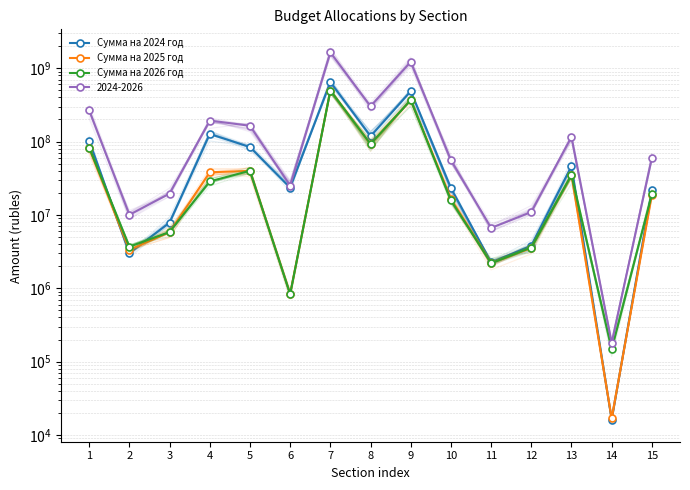

What is the difference between the Сумма на 2026 год values at 2 and 8?

88853602.5